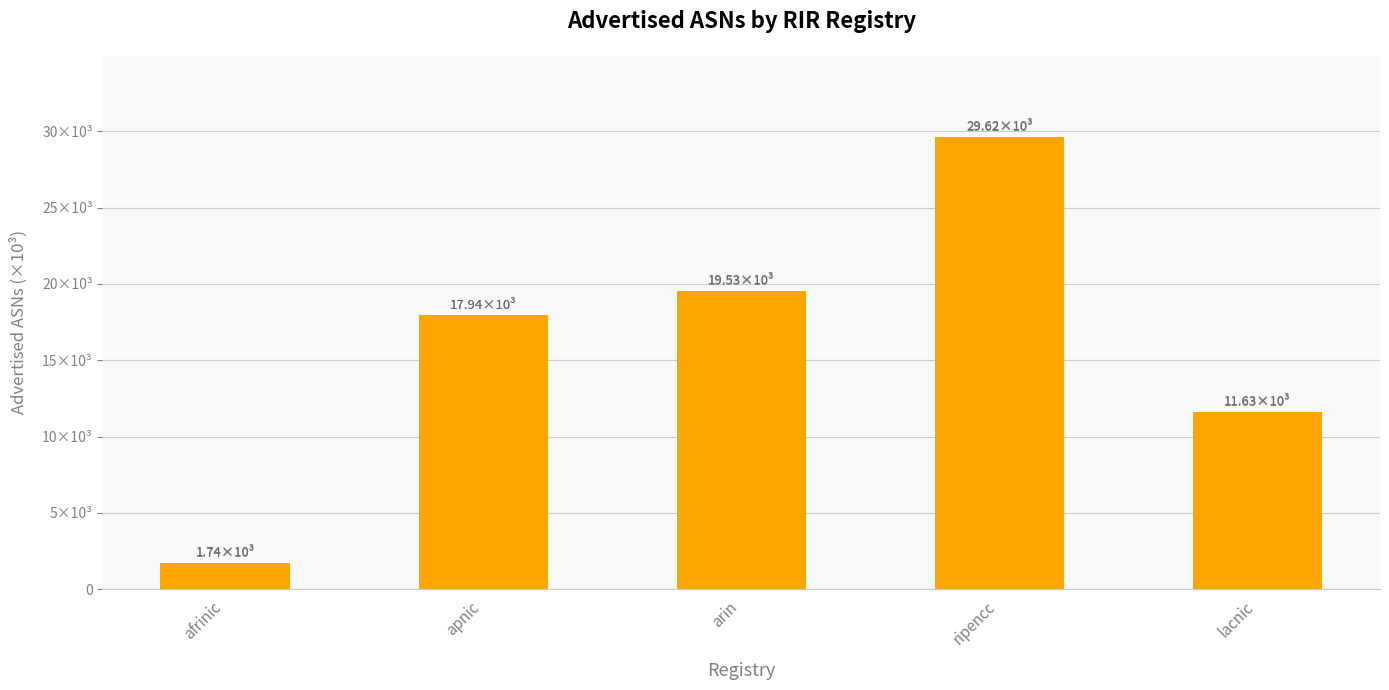

Reading left to right, extract all data points from this chart.

1740	17942	19534	29619	11627